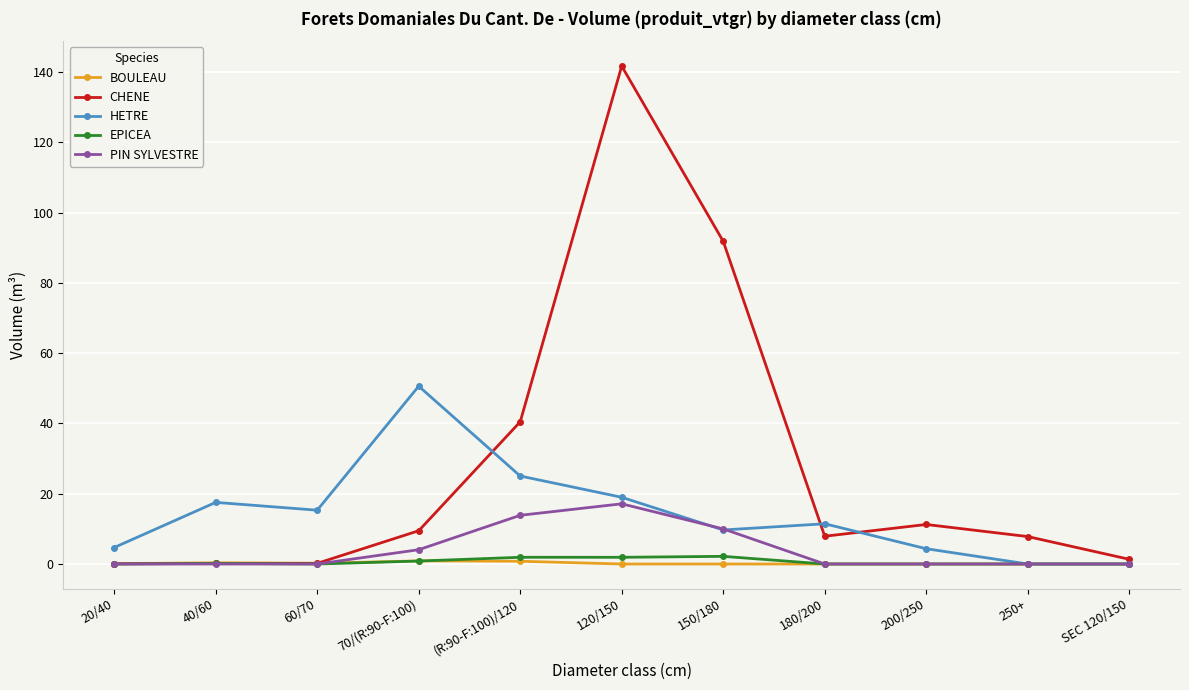

List the series in order of their peak value, lowest first.

BOULEAU, EPICEA, PIN SYLVESTRE, HETRE, CHENE